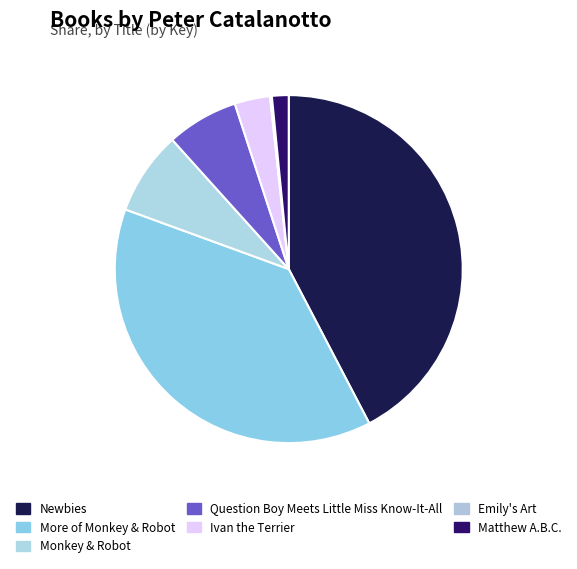

Does any single category account for the majority?

No